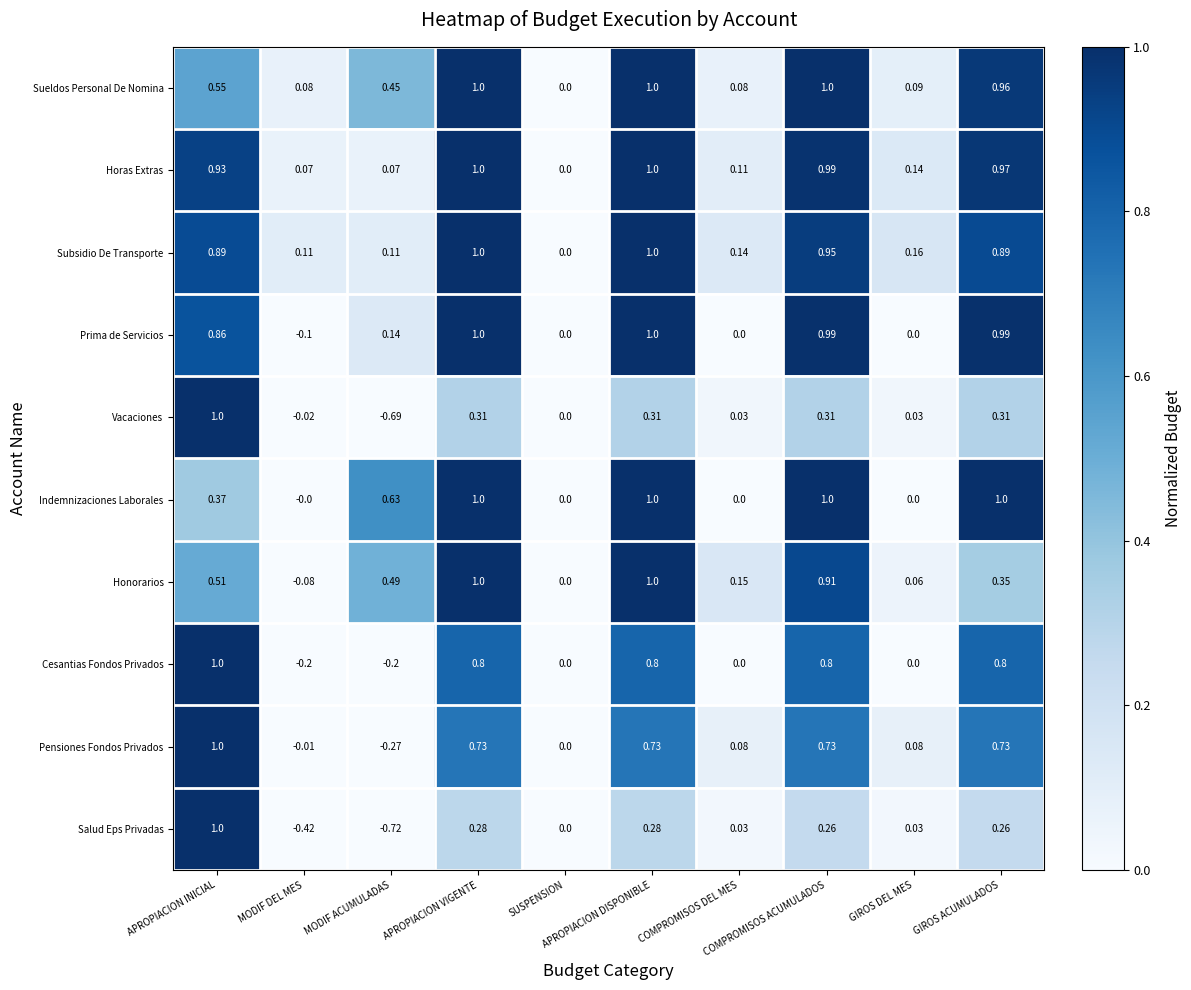

How many distinct data groups are displayed?

10